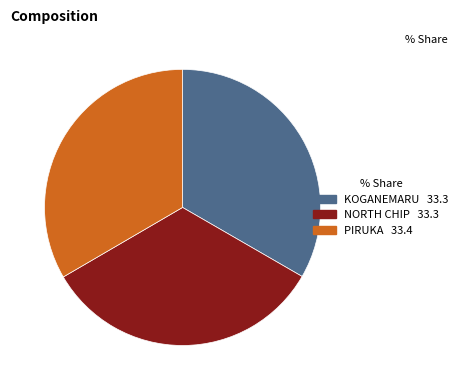

Count the number of slices in the pie.

3